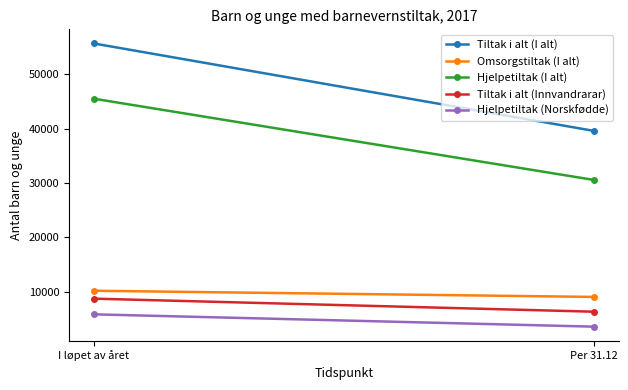

Is the value of Tiltak i alt (Innvandrarar) at I løpet av året greater than the value of Hjelpetiltak (I alt) at I løpet av året?

No